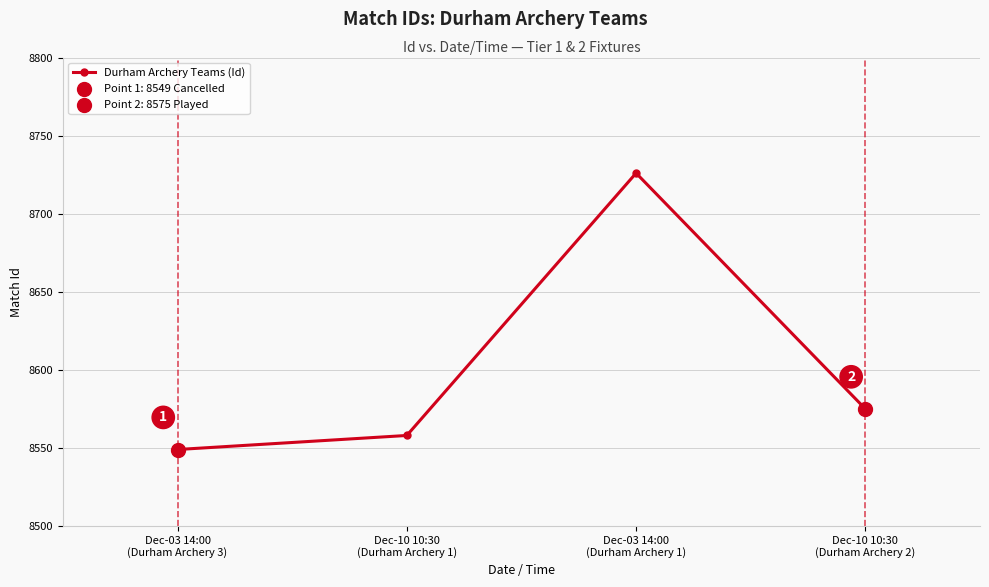

What is the change in value from Dec-03 14:00
(Durham Archery 3) to Dec-03 14:00
(Durham Archery 1)?

+177